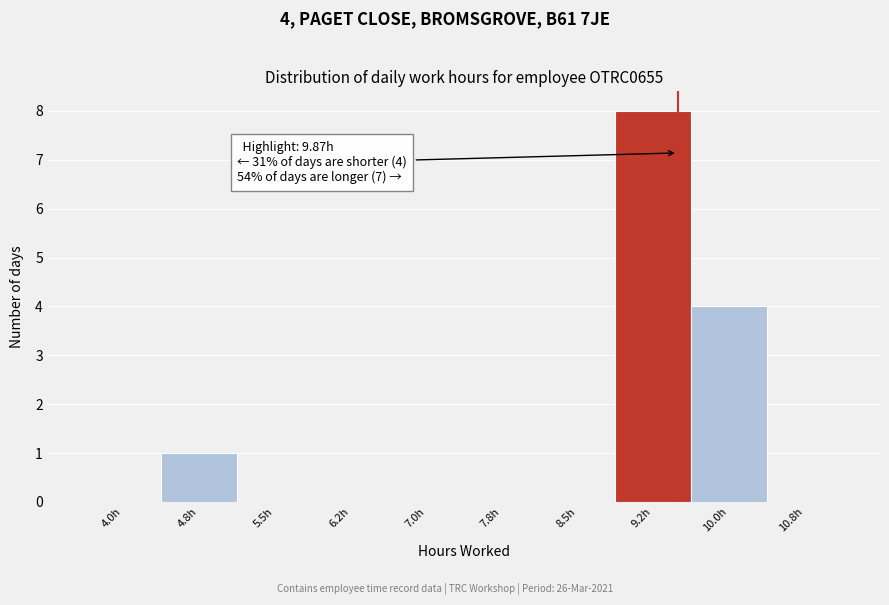

Reading right to left, list all the values displayed in this chart.

10.8h=0	10.0h=4	9.2h=8	8.5h=0	7.8h=0	7.0h=0	6.2h=0	5.5h=0	4.8h=1	4.0h=0